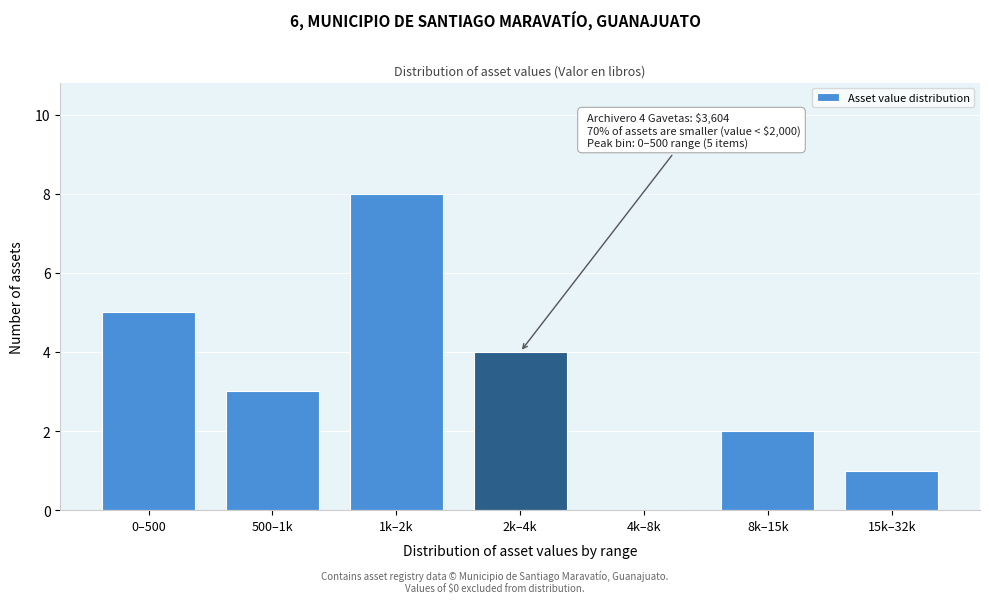

Reading right to left, extract all data points from this chart.

15k–32k=1	8k–15k=2	4k–8k=0	2k–4k=4	1k–2k=8	500–1k=3	0–500=5